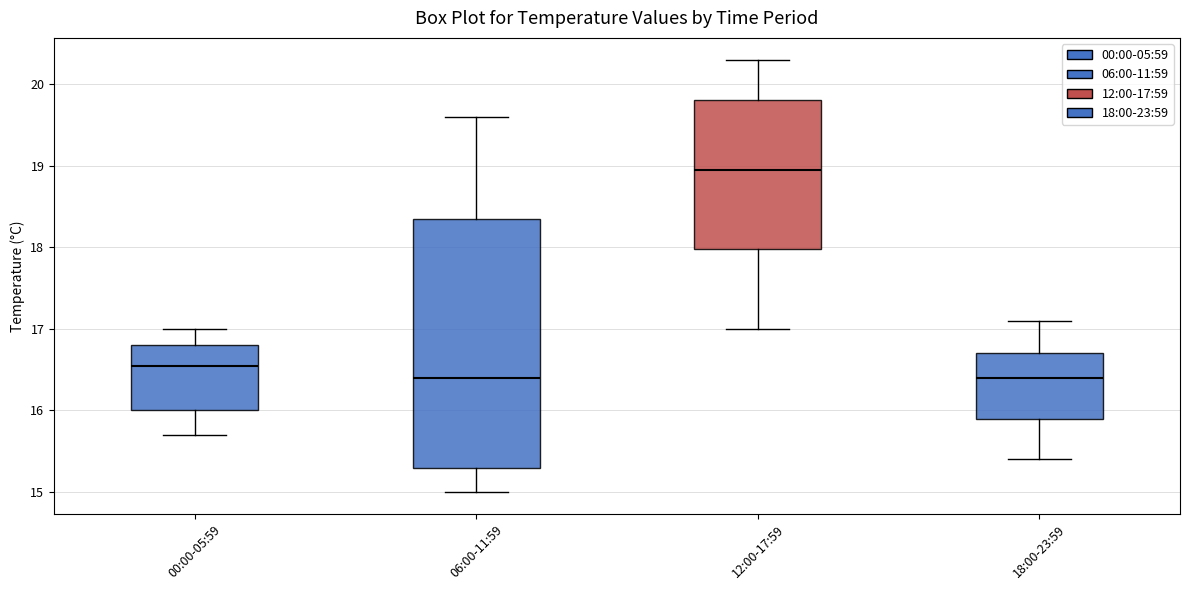

Which box's median line is the highest?

12:00-17:59